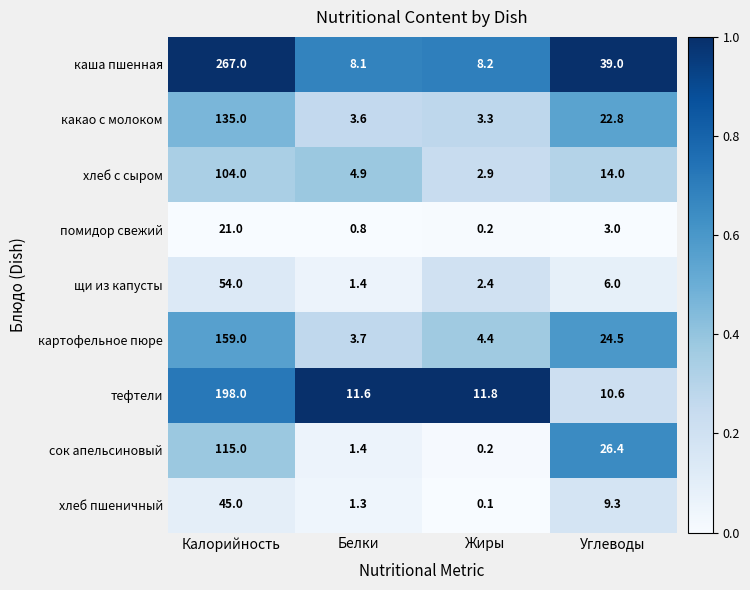

At Углеводы, list the series in order from smallest to largest.

помидор свежий, щи из капусты, хлеб пшеничный, тефтели, хлеб с сыром, какао с молоком, картофельное пюре, сок апельсиновый, каша пшенная